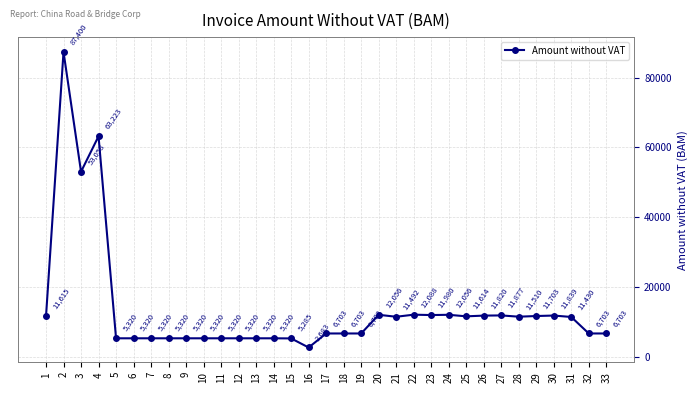

Where is the data nearest to the value 45041?

3